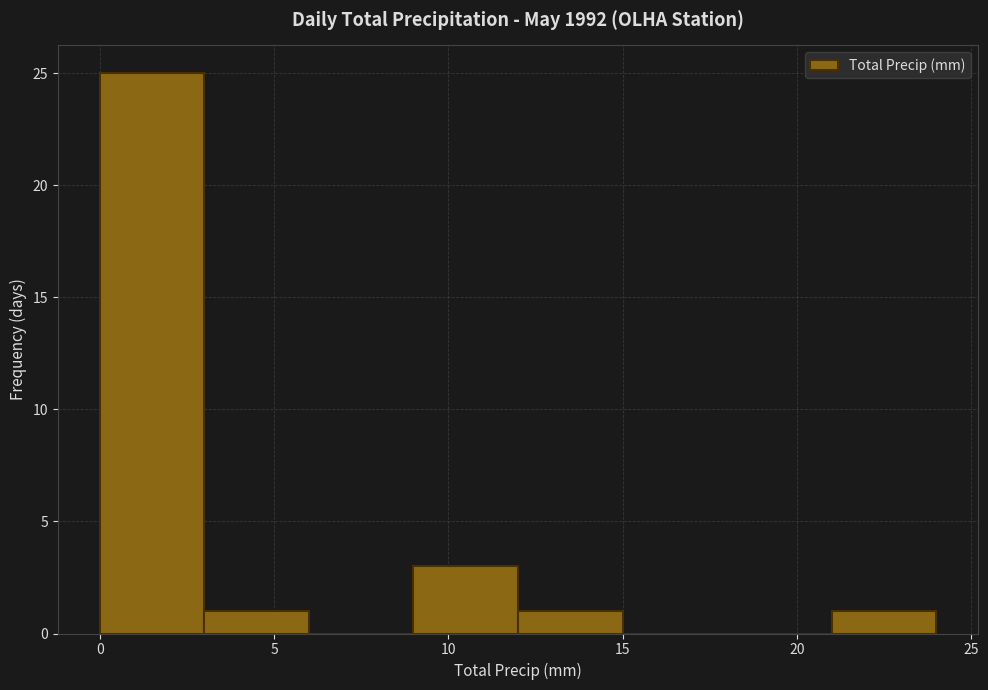

Which range on the x-axis has the tallest bar?

0 to 3